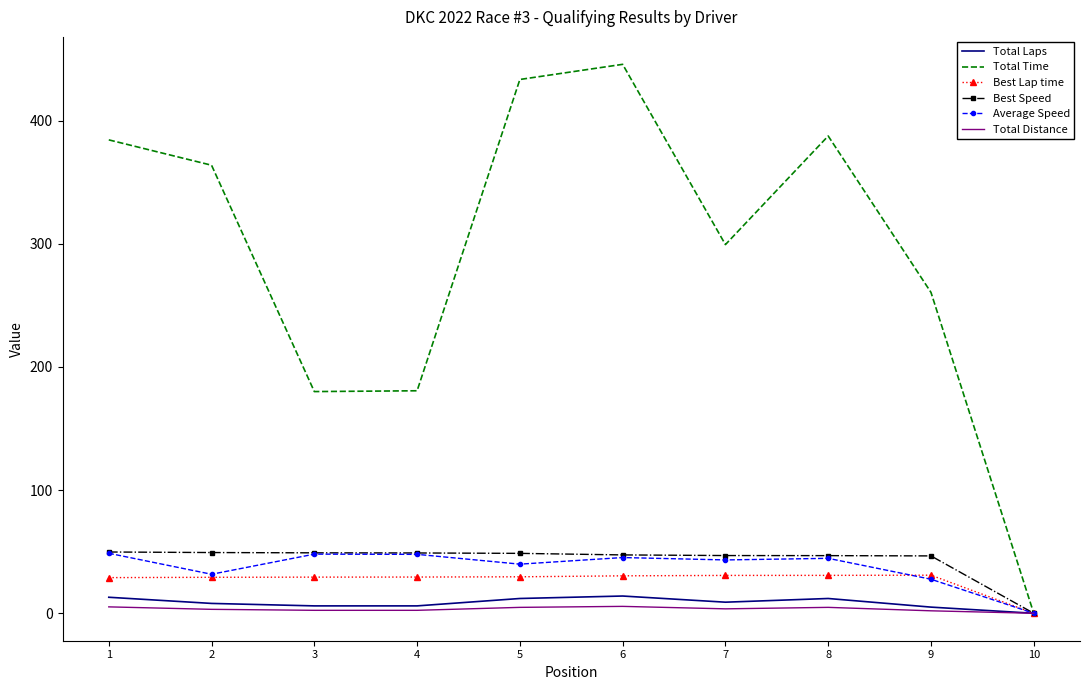

What is the greatest value displayed?

445.6